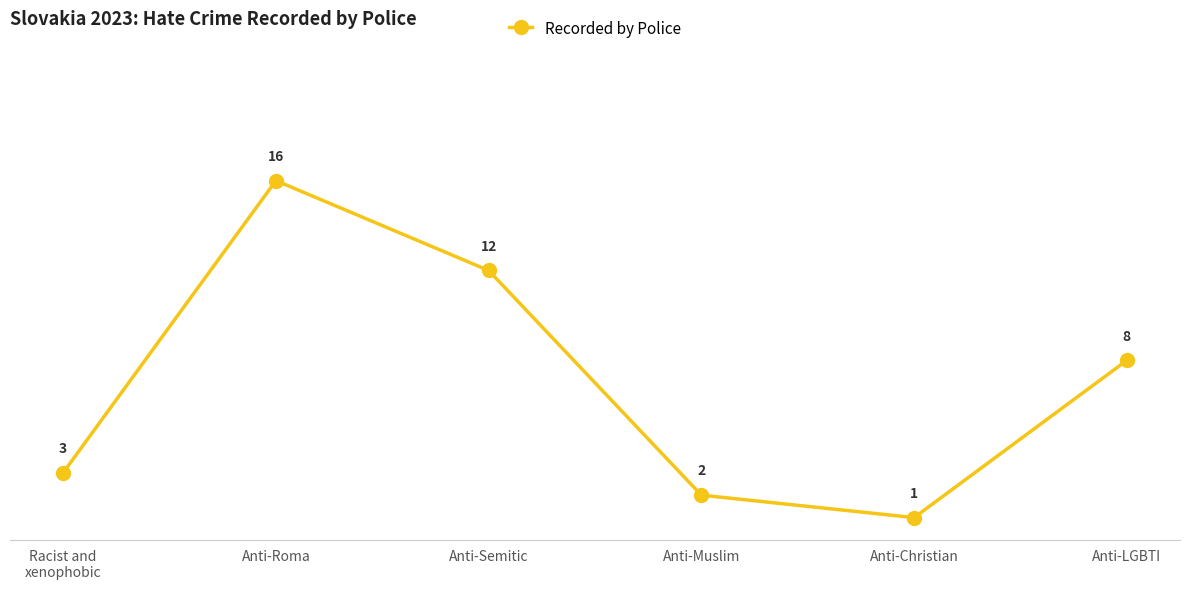

What is the smallest value displayed?

1